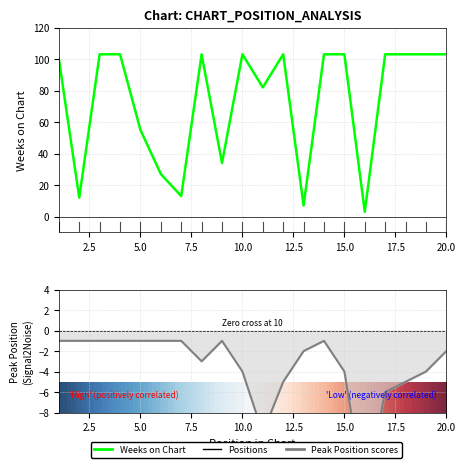

How many lines are shown in the chart?

2